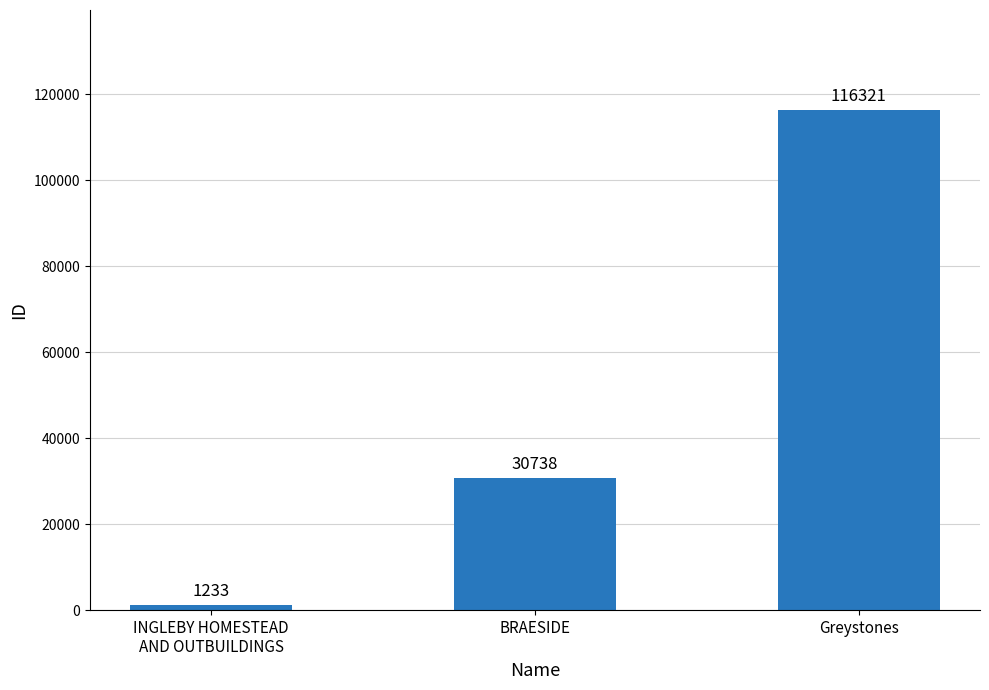

At which label is the value closest to 58777?

BRAESIDE